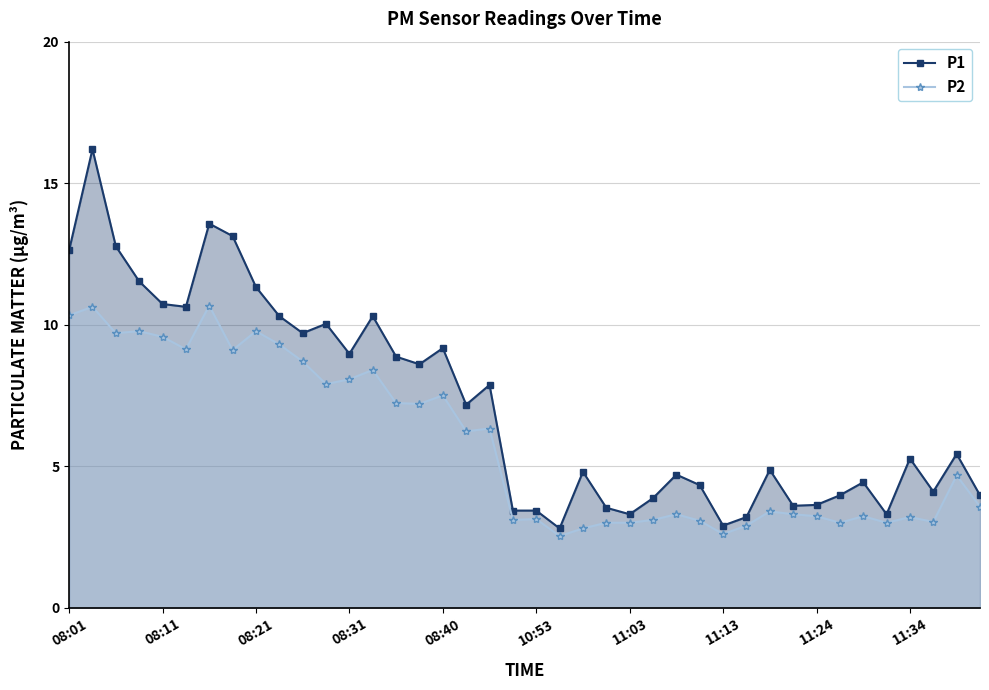

In P2, how many points are lower than both neighbors (excluding endpoints)?

12